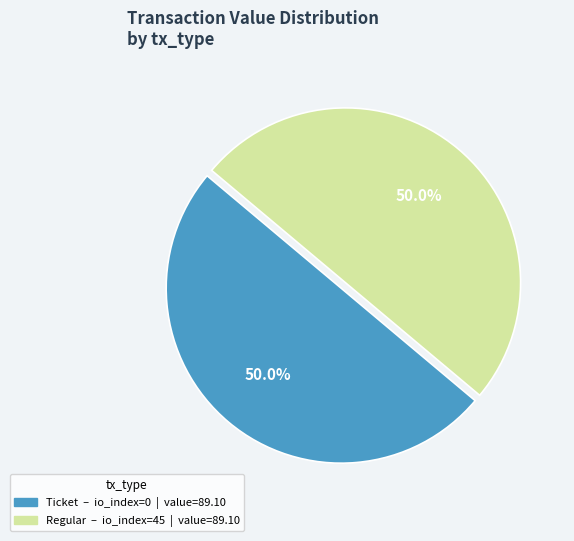

To the nearest percent, what is the combined percentage of Ticket and Regular?

100%